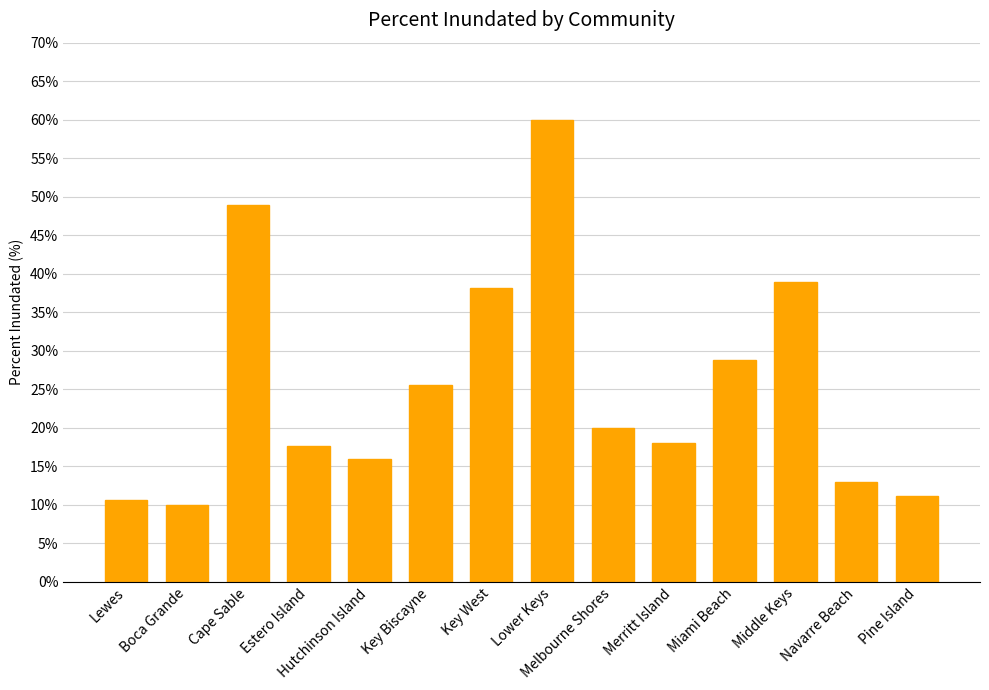

Does the chart contain stacked bars?

No